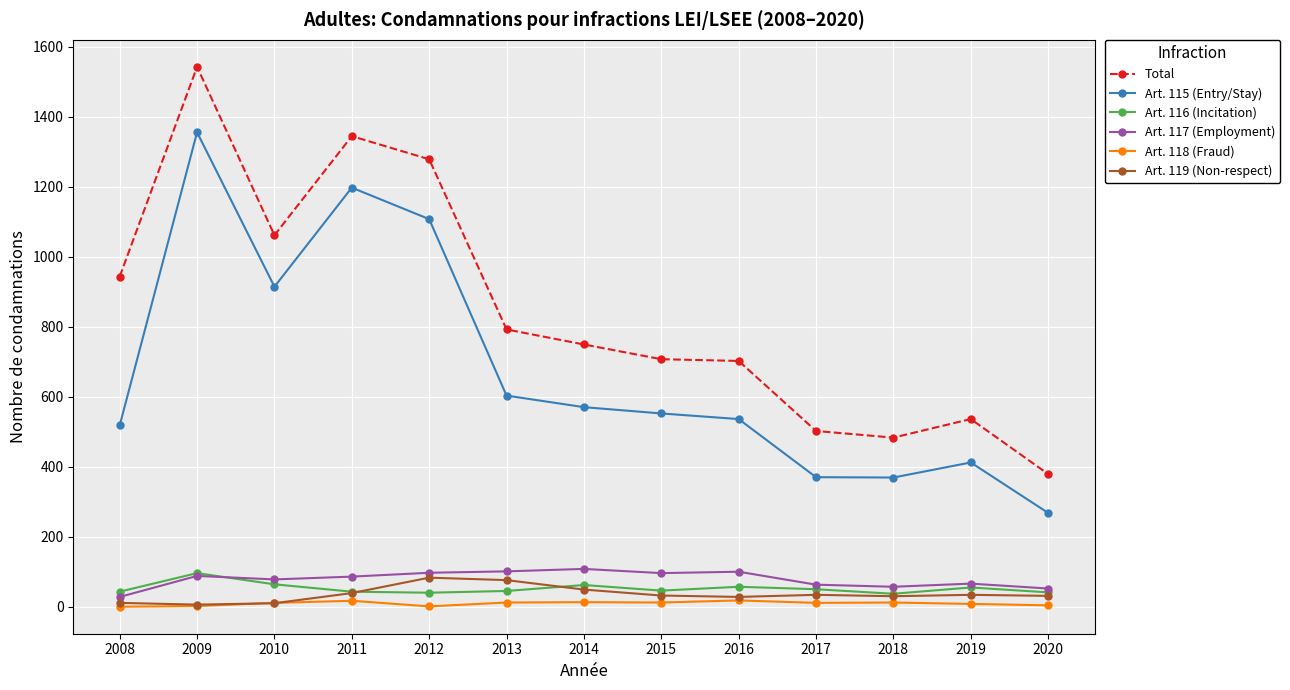

How many data points does each series have?

13